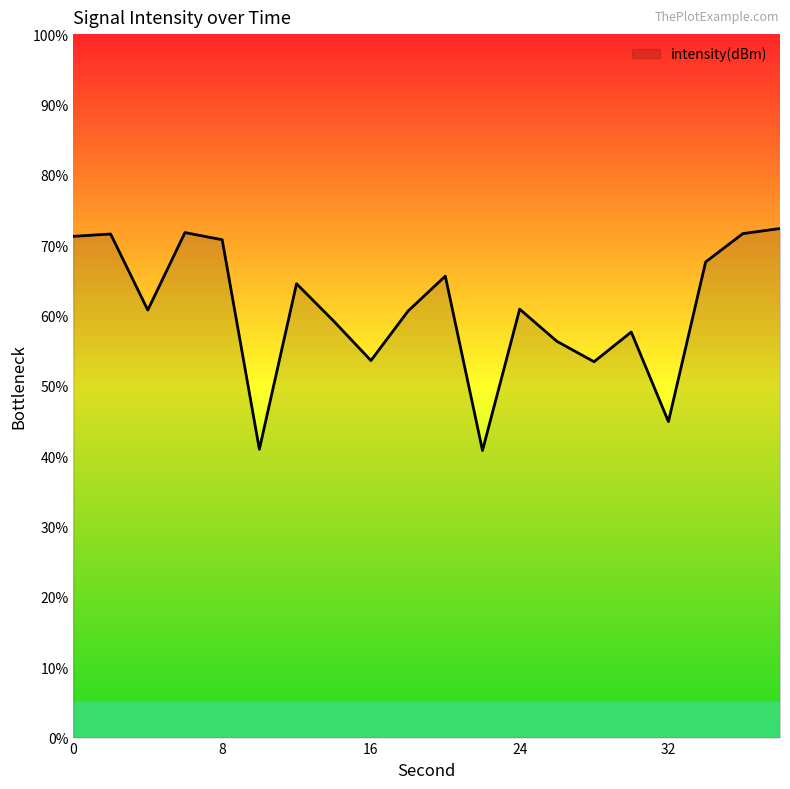

True or false: the data has more than 2 interior local peaks.

True